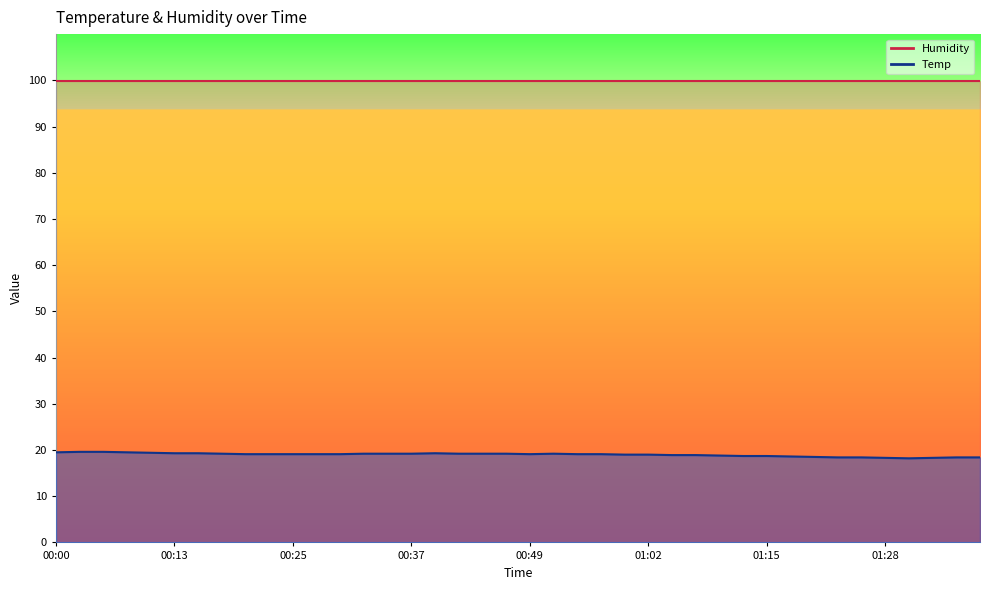

True or false: there are more than 1 points higher than both neighbors.

True